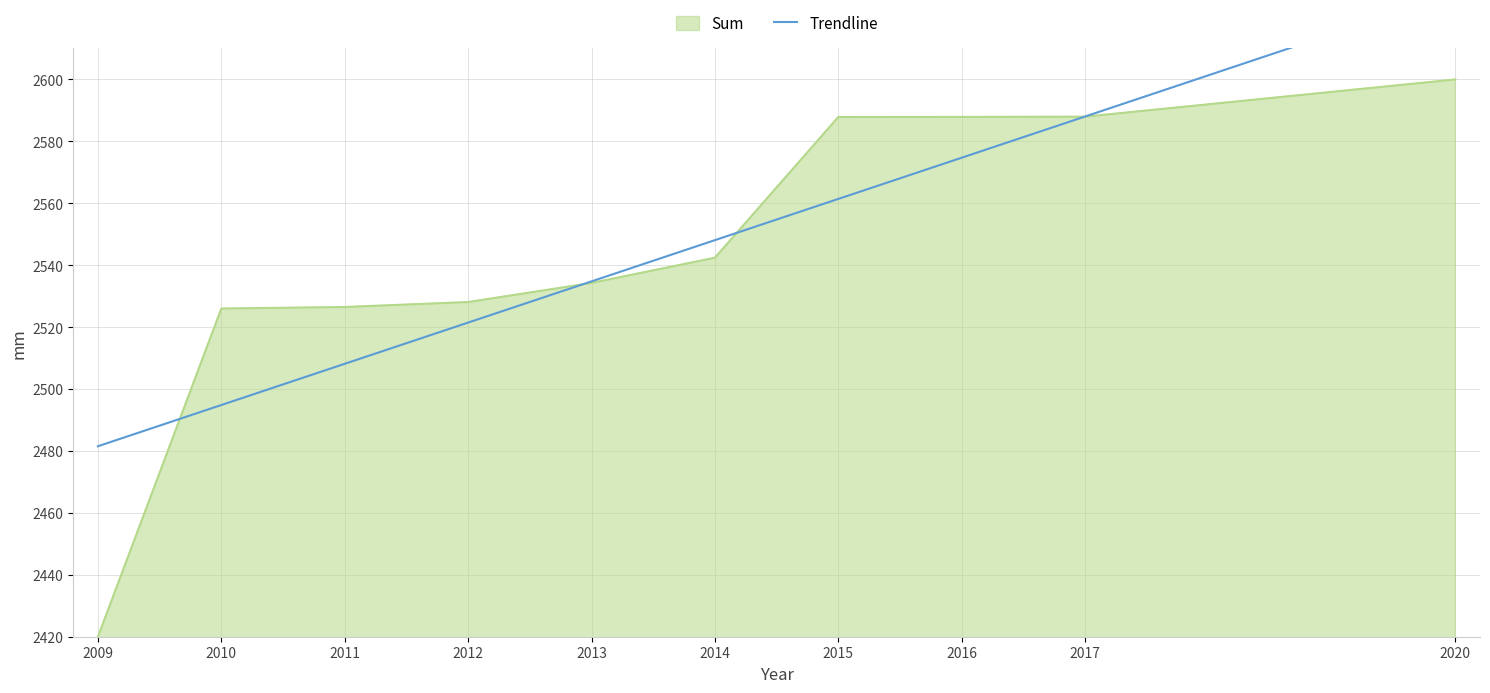

At which label does Sum reach its peak?

2020